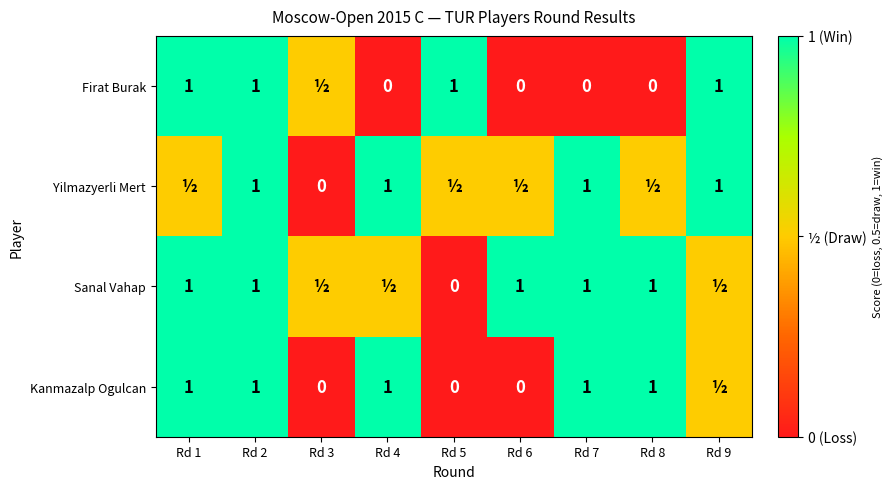

What is the difference between the Yilmazyerli Mert values at Rd 3 and Rd 7?

1.0